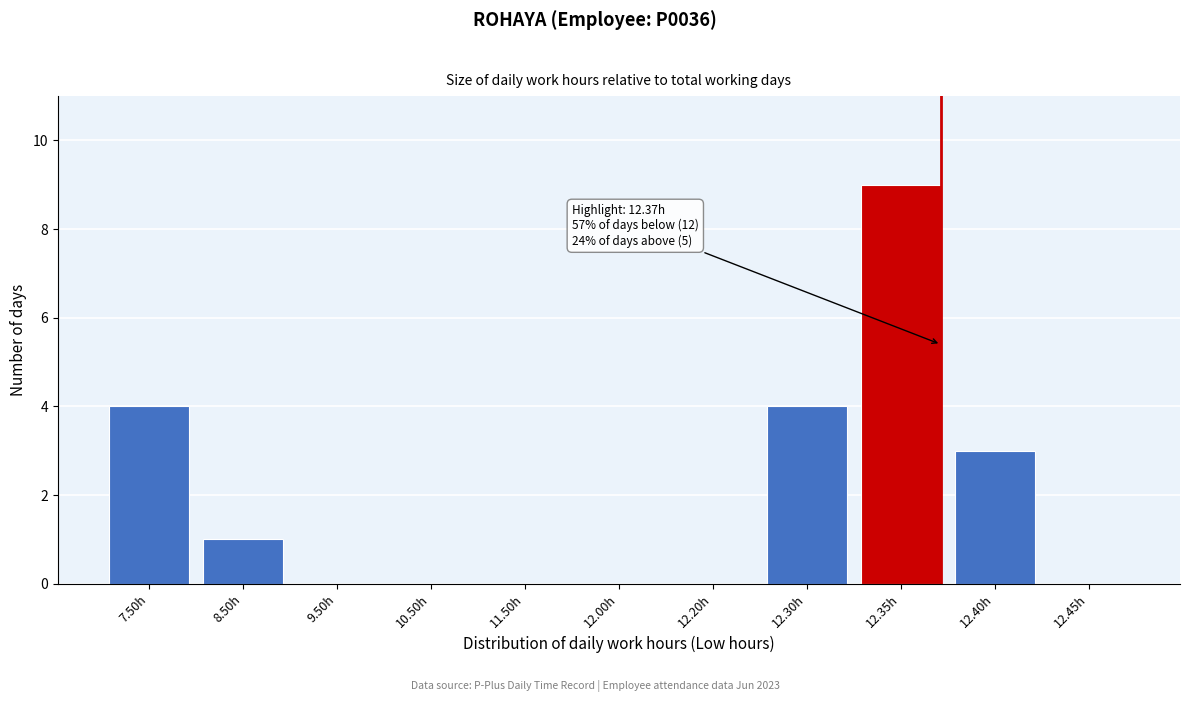

Reading right to left, extract all data points from this chart.

12.45h=0	12.40h=3	12.35h=9	12.30h=4	12.20h=0	12.00h=0	11.50h=0	10.50h=0	9.50h=0	8.50h=1	7.50h=4